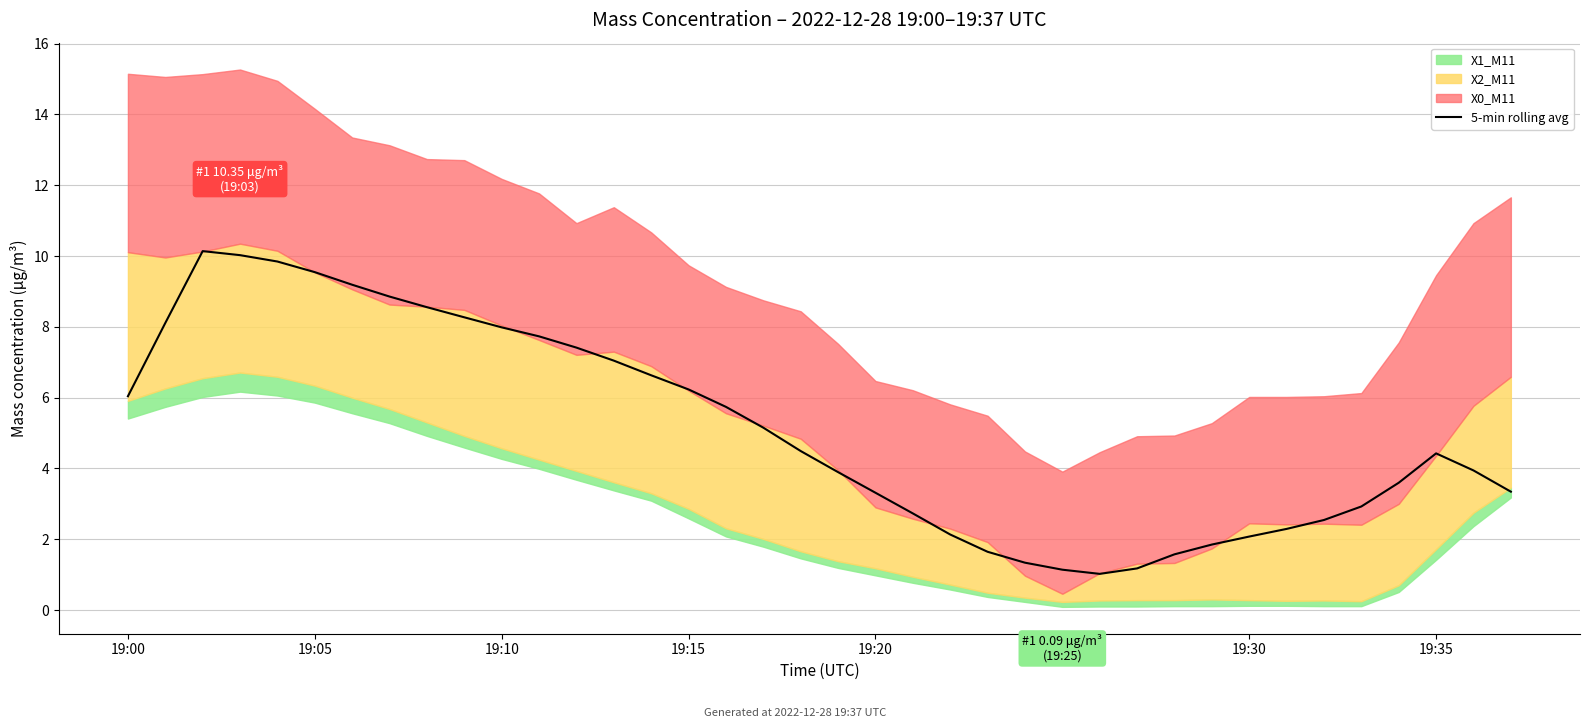

What is the maximum value for 5-min rolling avg?

10.1